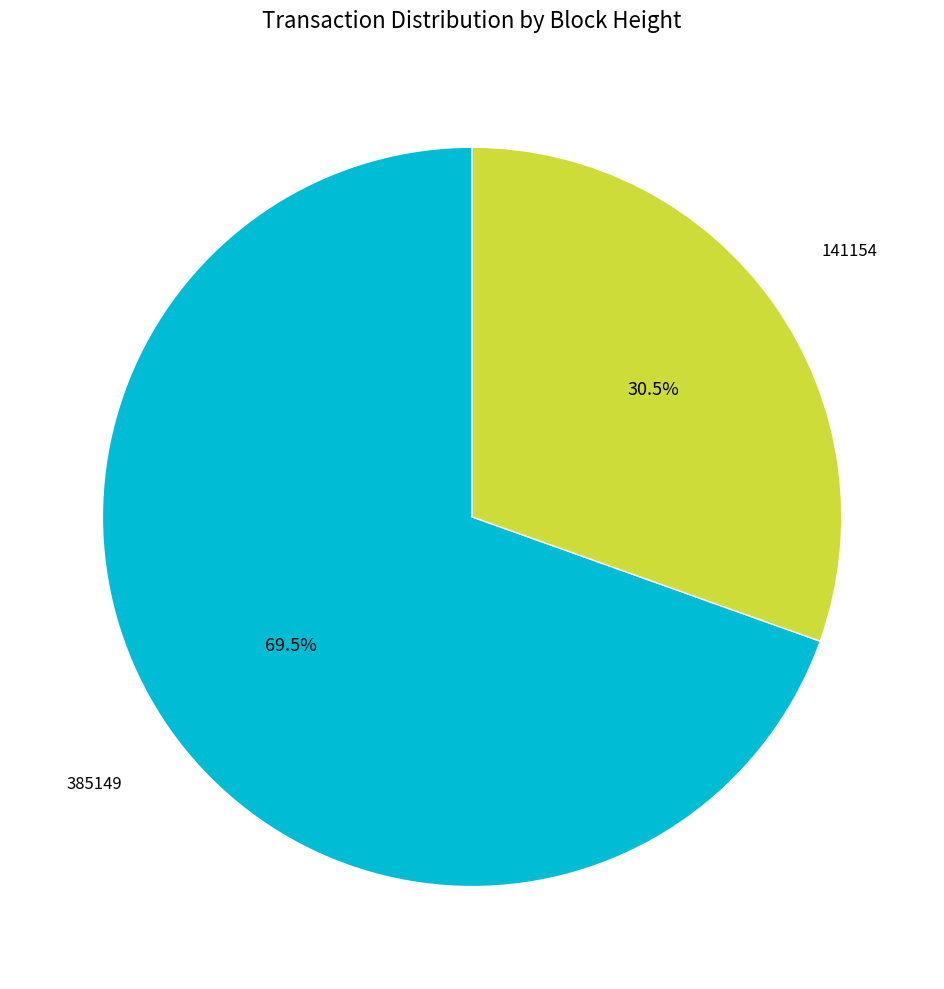

Does any single category account for the majority?

Yes